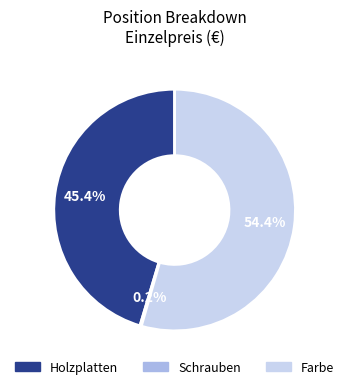

The Farbe slice represents 41% of the pie. True or false?

False